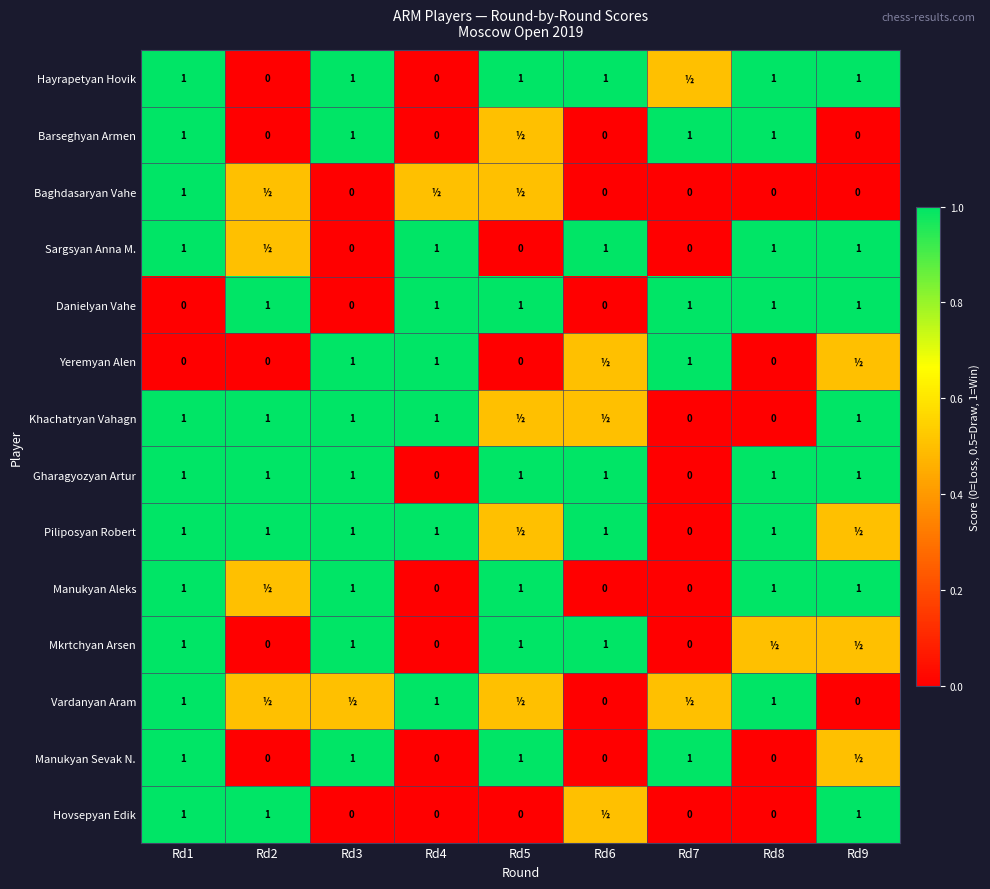

Which label corresponds to the largest value in the chart?

Rd1